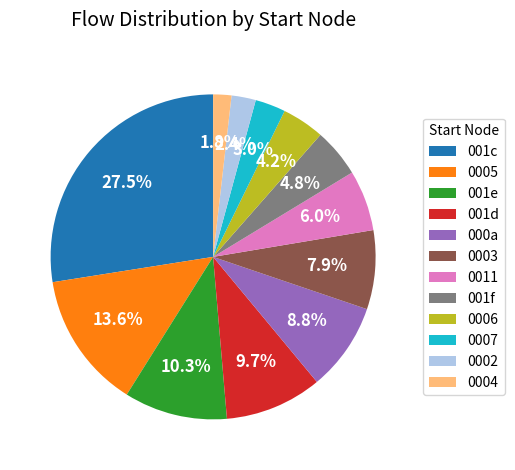

What percentage is NOT represented by 0004?

98.2%